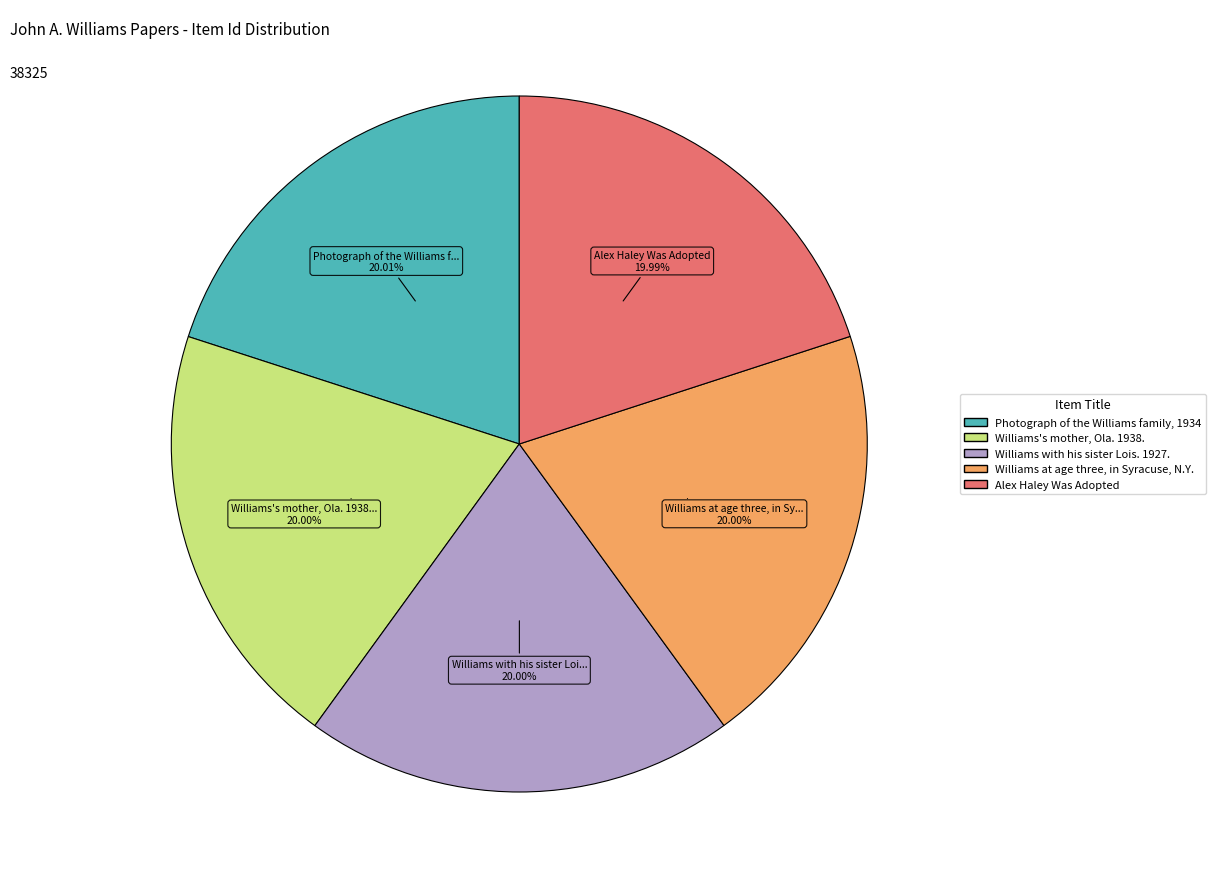

Is the sum of Williams with his sister Lois. 1927. and Williams's mother, Ola. 1938. greater than half?

No